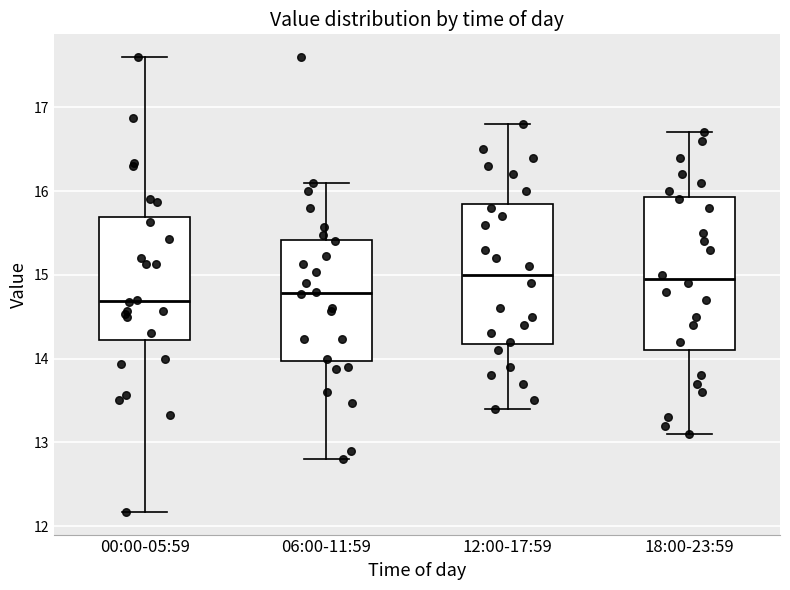

Reading left to right, transcribe this box plot: for each box, give where its median line is, the range the box spans, and where its two whiskers end, as read against the y-axis. The values are not printed on the chart, so give them approximately, as read against the axis.

00:00-05:59: median 14.7, box 14.2 to 15.7, whiskers 12.2 to 17.6
06:00-11:59: median 14.8, box 14.0 to 15.4, whiskers 12.8 to 16.1
12:00-17:59: median 15.0, box 14.2 to 15.9, whiskers 13.4 to 16.8
18:00-23:59: median 15.0, box 14.1 to 15.9, whiskers 13.1 to 16.7